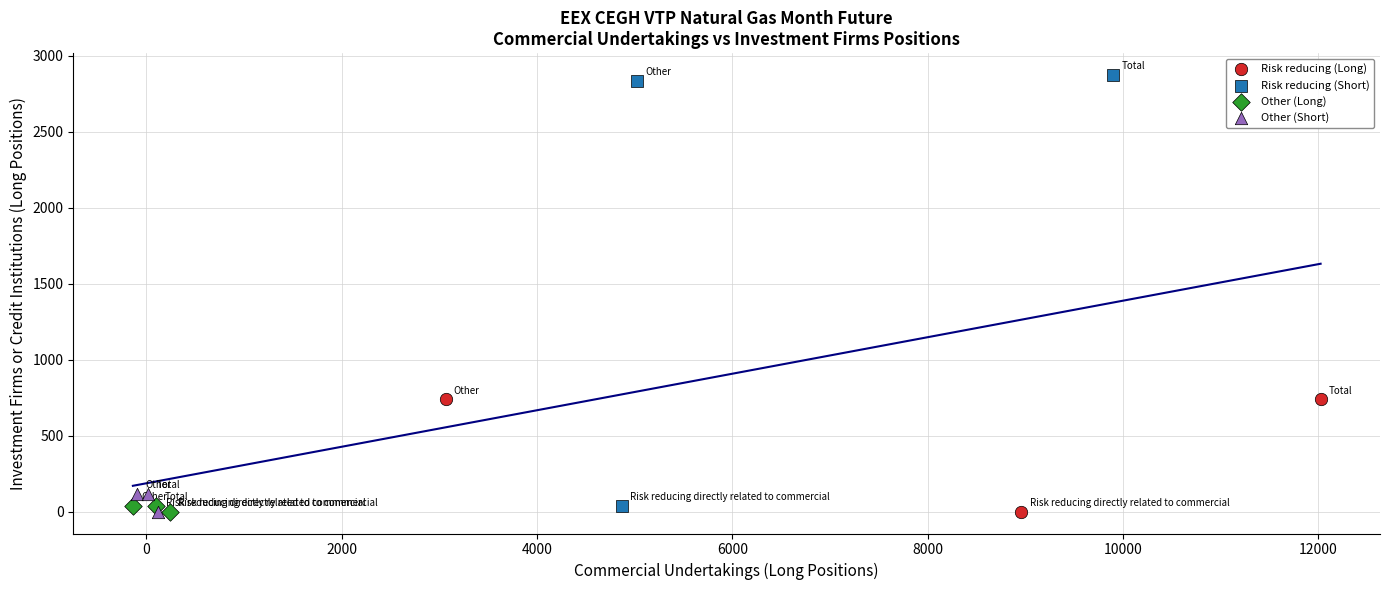

Which series has the widest spread of Y values?

Risk reducing (Short)